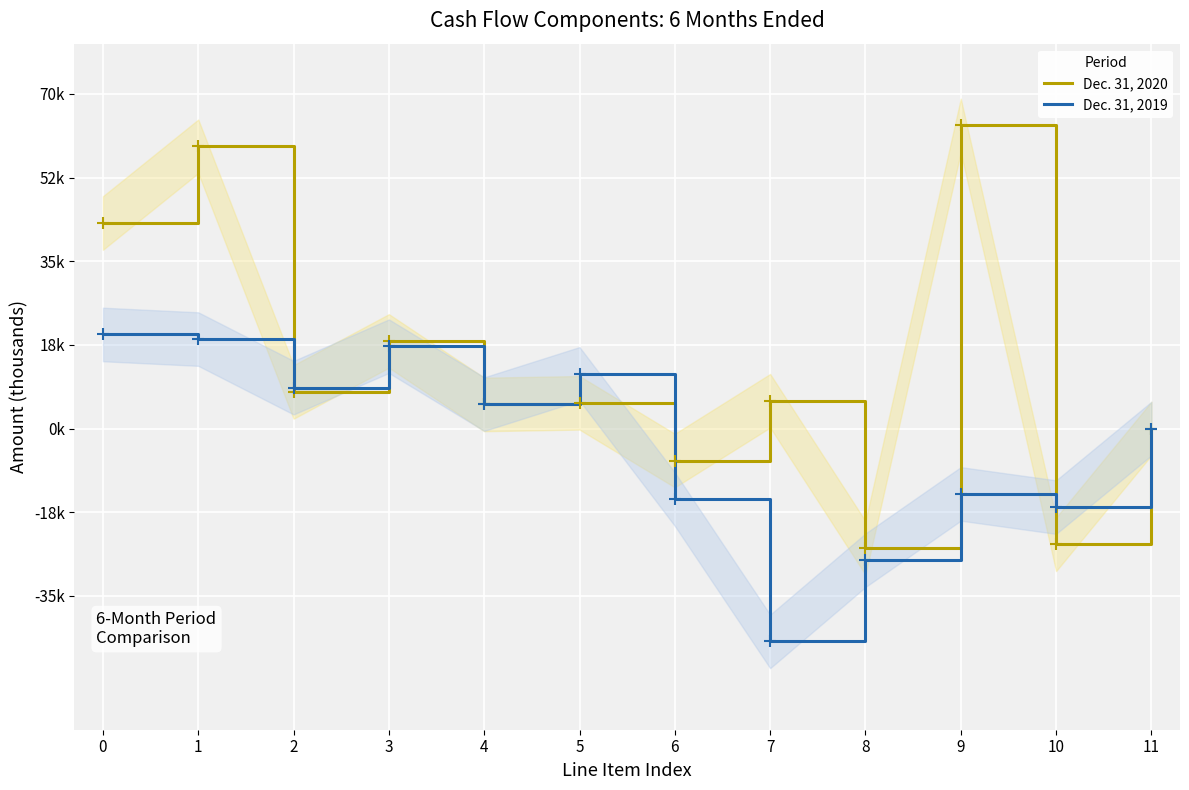

List the series in order of their overall mean, highest first.

Dec. 31, 2020, Dec. 31, 2019